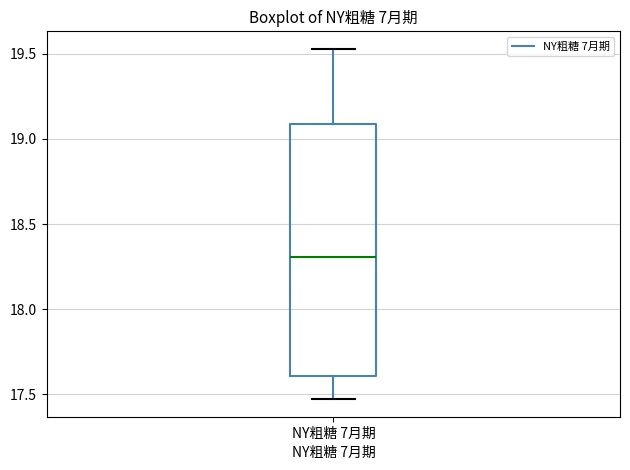

Read this box plot against the y-axis: the position of the median line, the range covered by the box, and the ends of both whiskers. The values are not printed on the chart, so give them approximately, as read against the axis.

median 18.30, box 17.60 to 19.10, whiskers 17.45 to 19.55